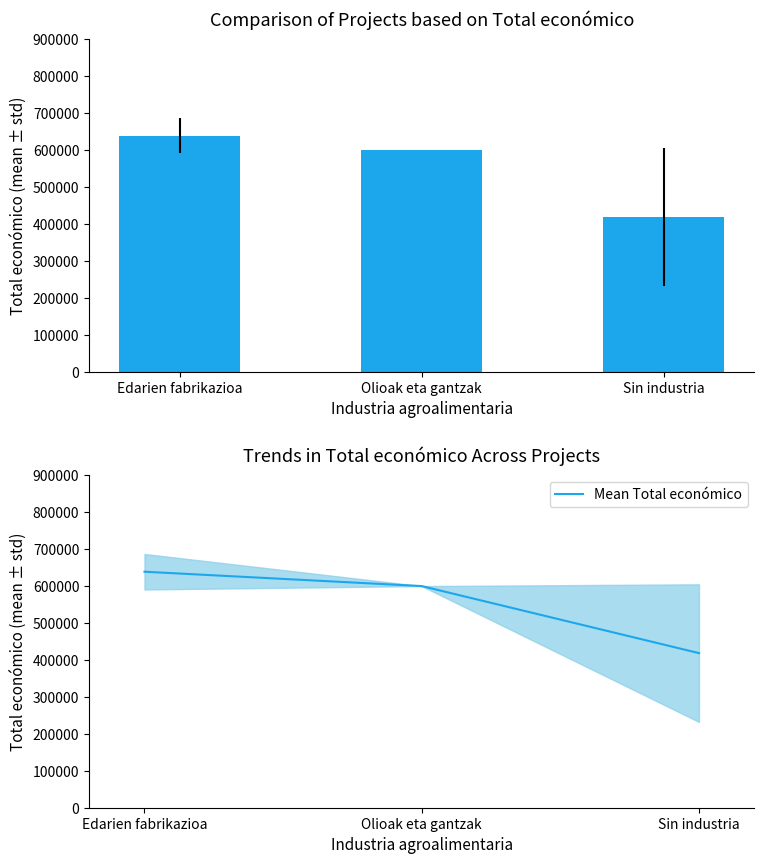

How many groups of bars are there?

3